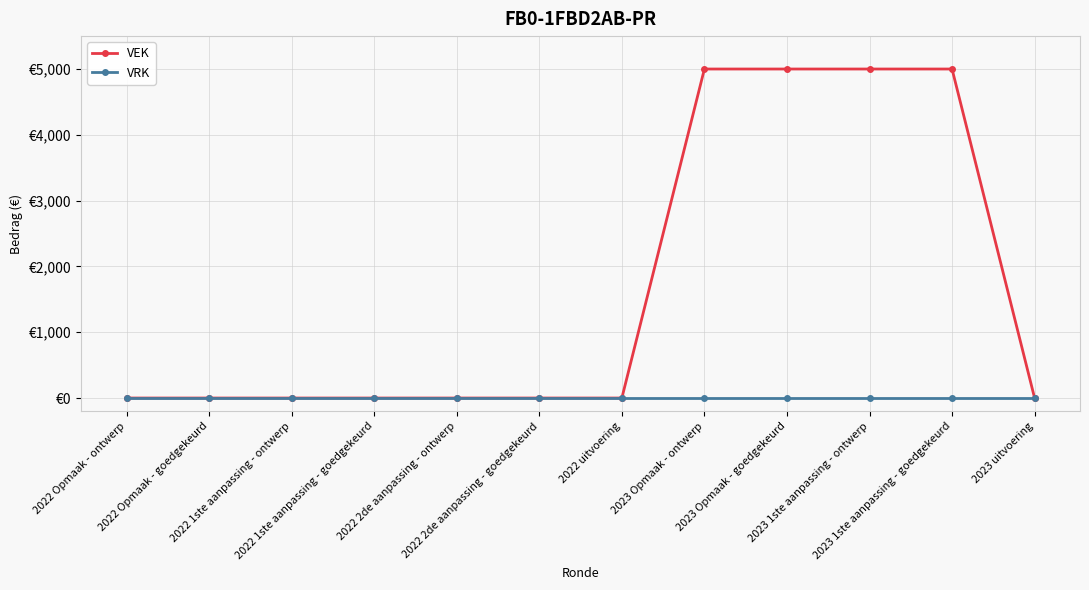

Does the chart have visible grid lines?

Yes